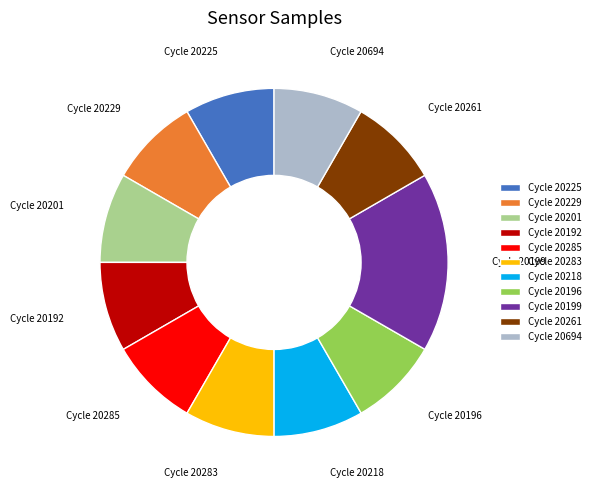

Approximately how many times larger is the value at Cycle 20199 compared to Cycle 20285?

2.0